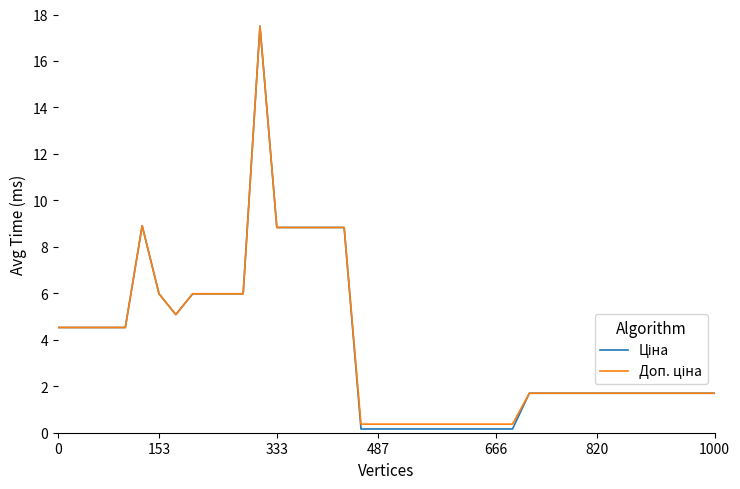

Does the chart display data point markers on the line(s)?

No